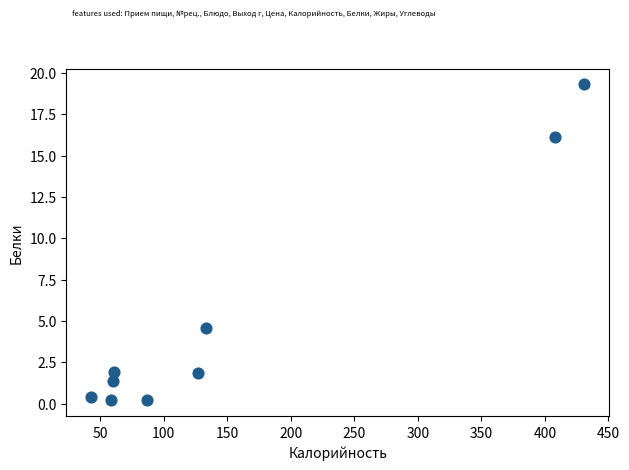

What is the average X value?

156.3